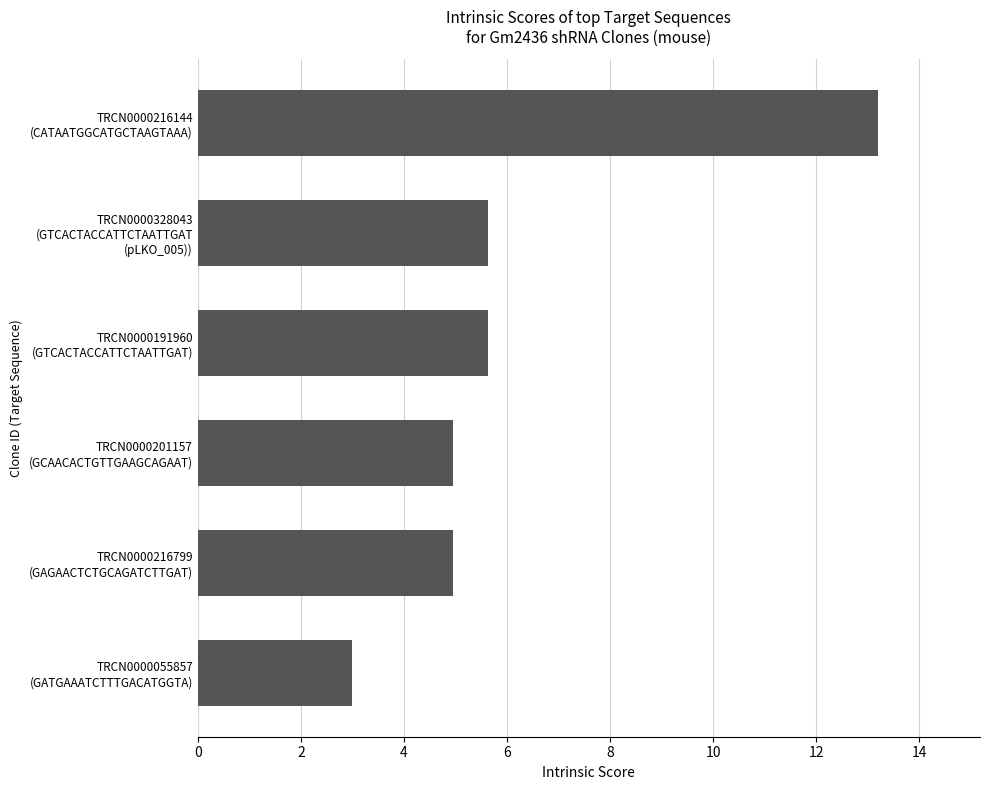

Count the number of data series in this chart.

1